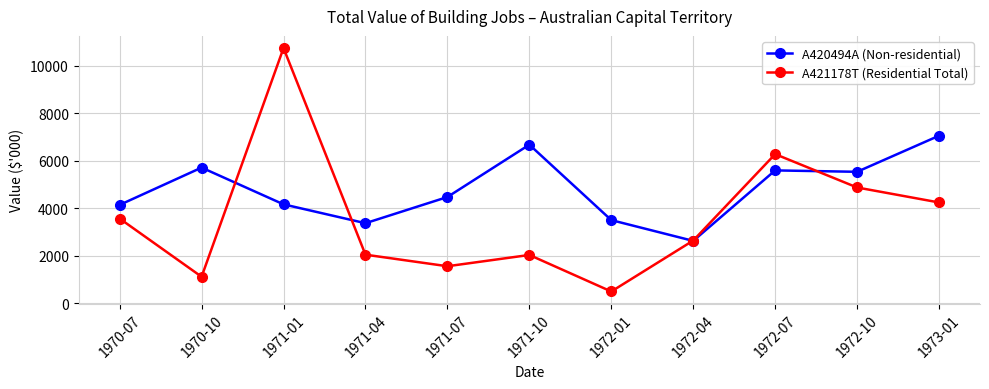

At which label does A420494A (Non-residential) first exceed 4474?

1970-10